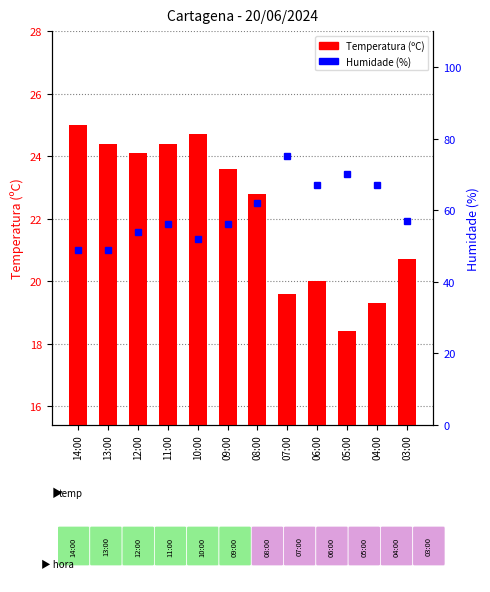

What value does the Humidade (%) series have at 06:00?

67.0